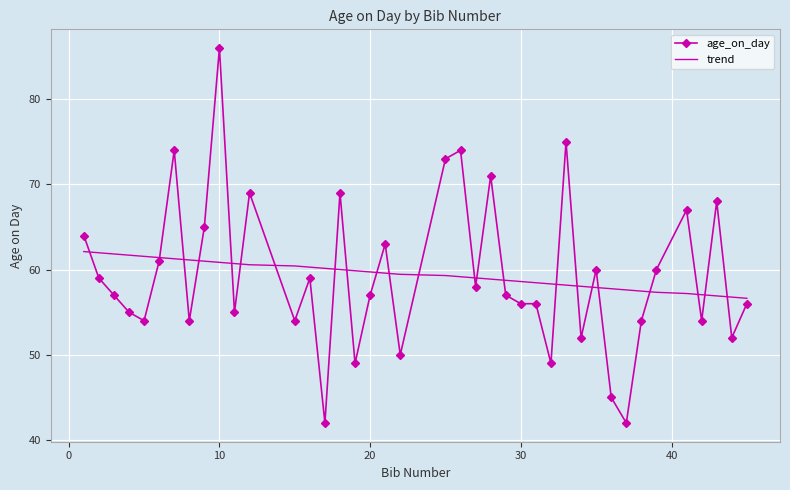

Rank the series by their maximum value, from lowest to highest.

trend, age_on_day